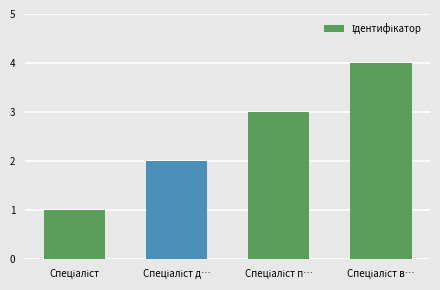

What is the difference between the maximum and minimum values?

3